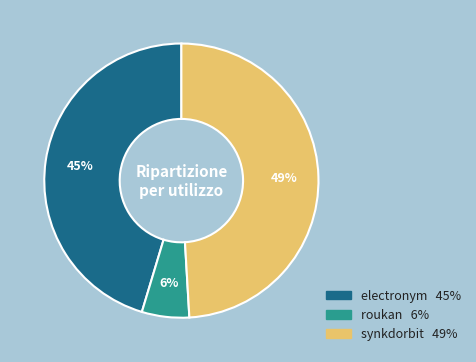

To the nearest percent, what percentage of the pie is electronym?

45%